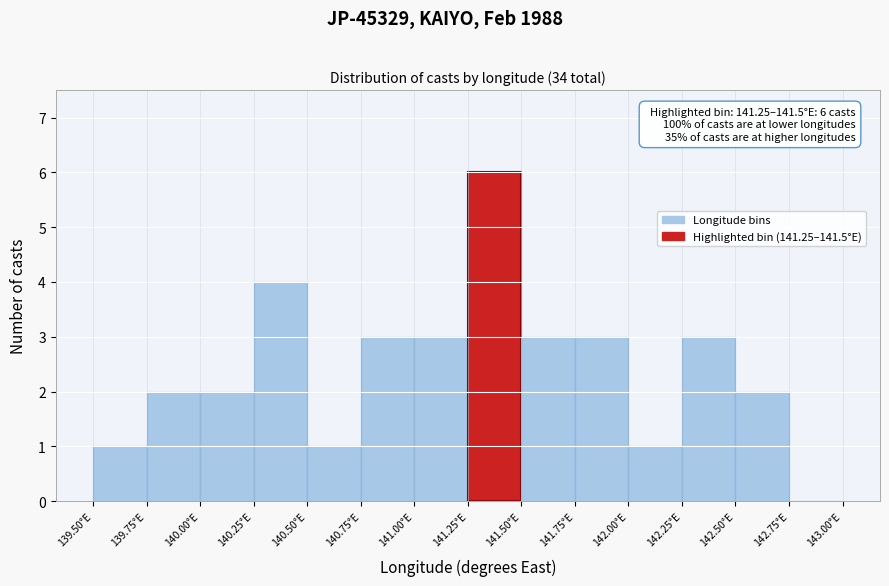

Which range on the x-axis has the tallest bar?

141.25 to 141.50